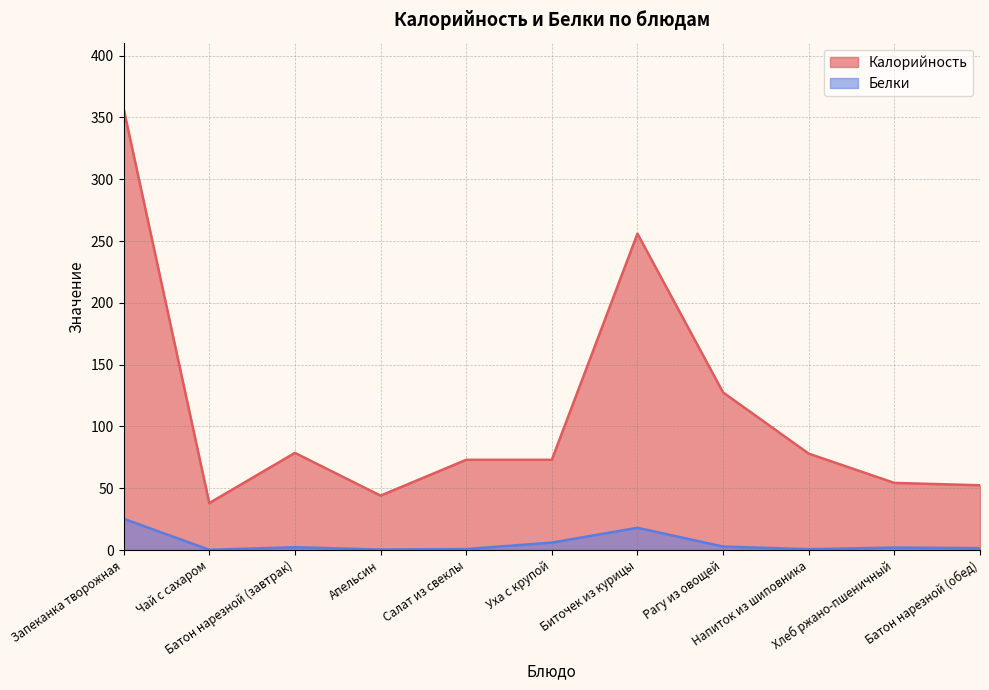

At which label is Белки closest to 12?

Уха с крупой